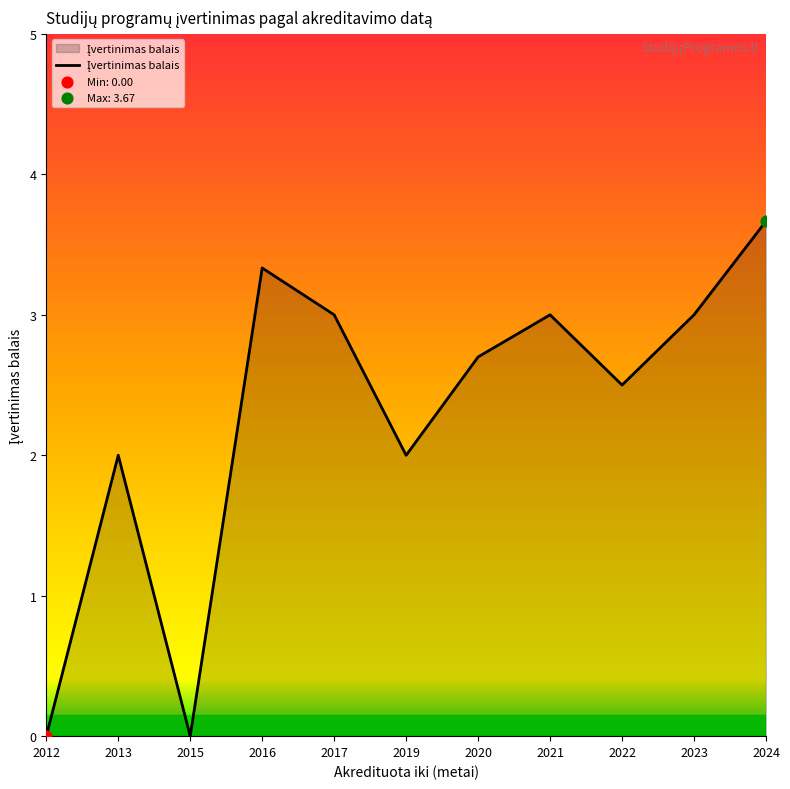

What is the ratio of the value at 2020 to the value at 2023?

0.9